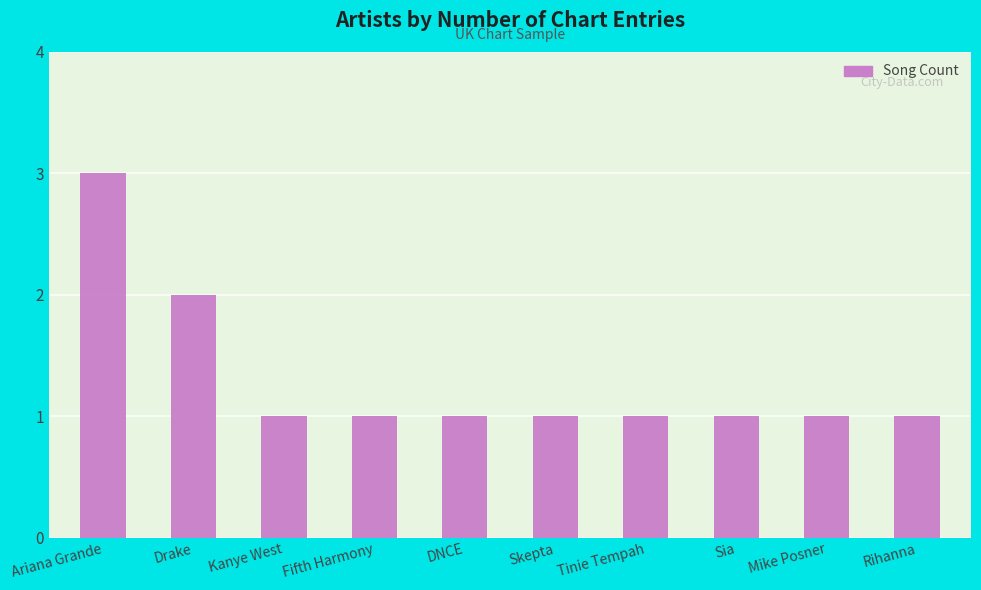

What is the sum of the values at Kanye West and Mike Posner?

2